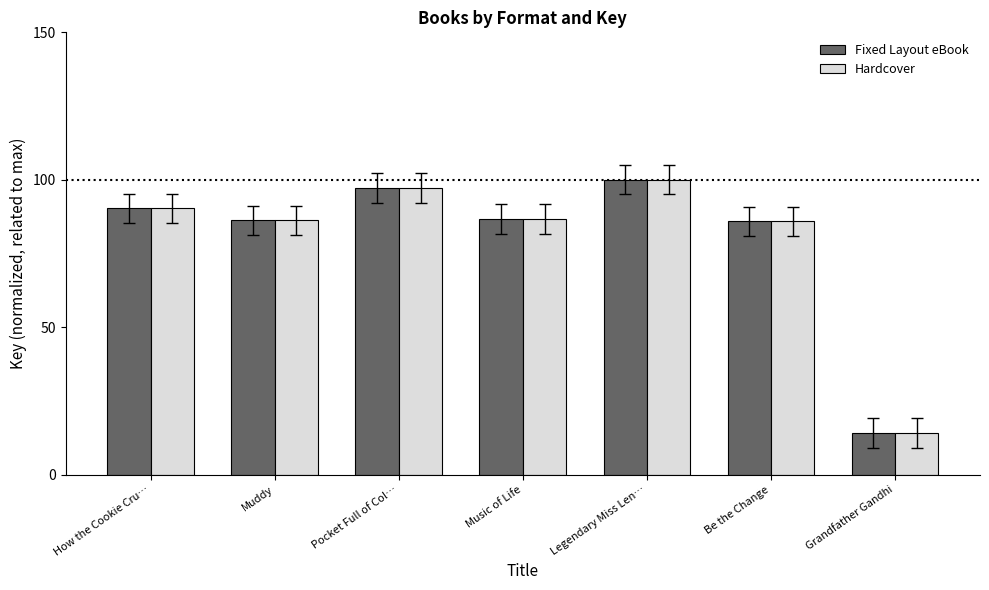

Read the Fixed Layout eBook value at Muddy.

86.2